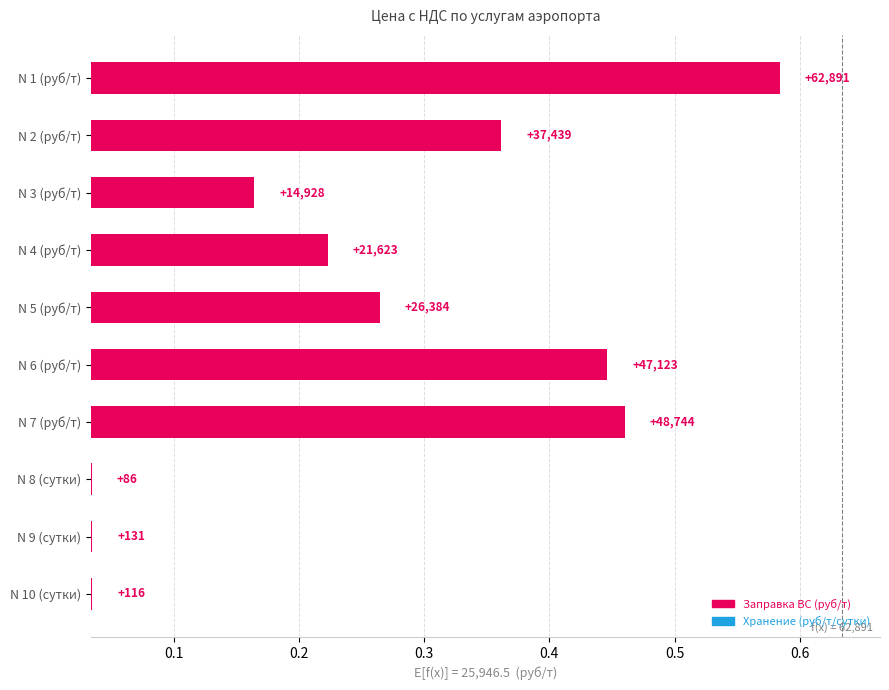

List the labels in order of value, largest first.

N 1 (руб/т), N 7 (руб/т), N 6 (руб/т), N 2 (руб/т), N 5 (руб/т), N 4 (руб/т), N 3 (руб/т), N 9 (сутки), N 10 (сутки), N 8 (сутки)